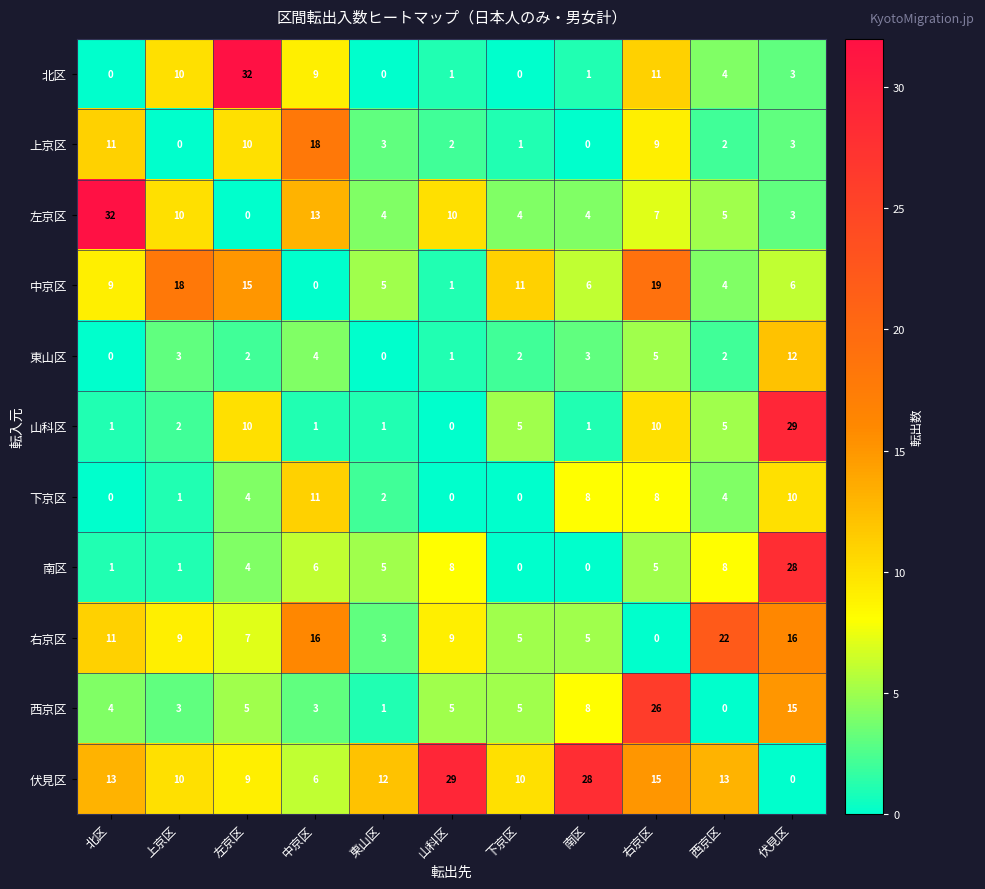

What is the spread (max minus min) of values at 北区?

32